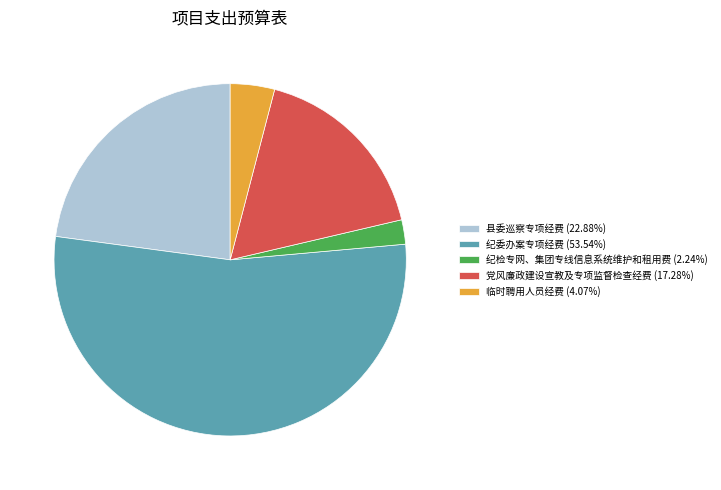

Combined, do 县委巡察专项经费 (22.88%) and 纪检专网、集团专线信息系统维护和租用费 (2.24%) account for over 50%?

No